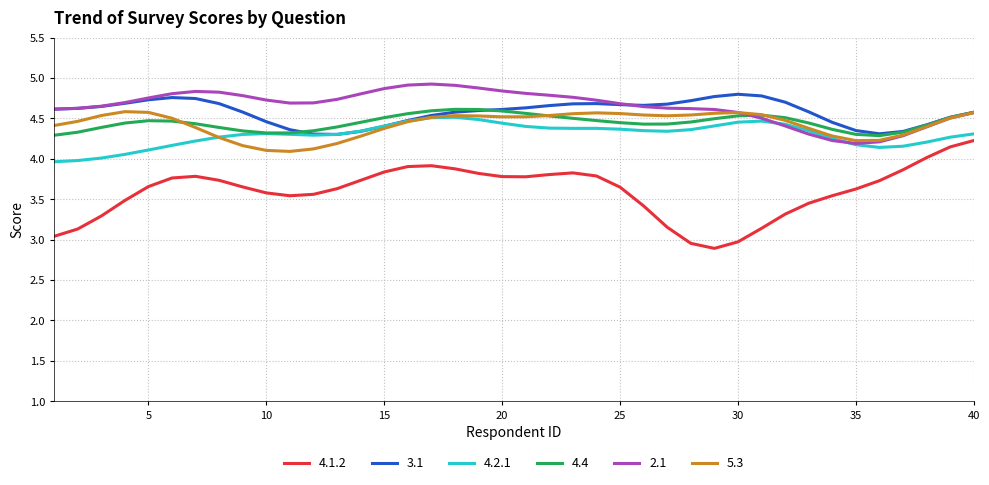

What is the minimum value for 4.2.1?

4.0